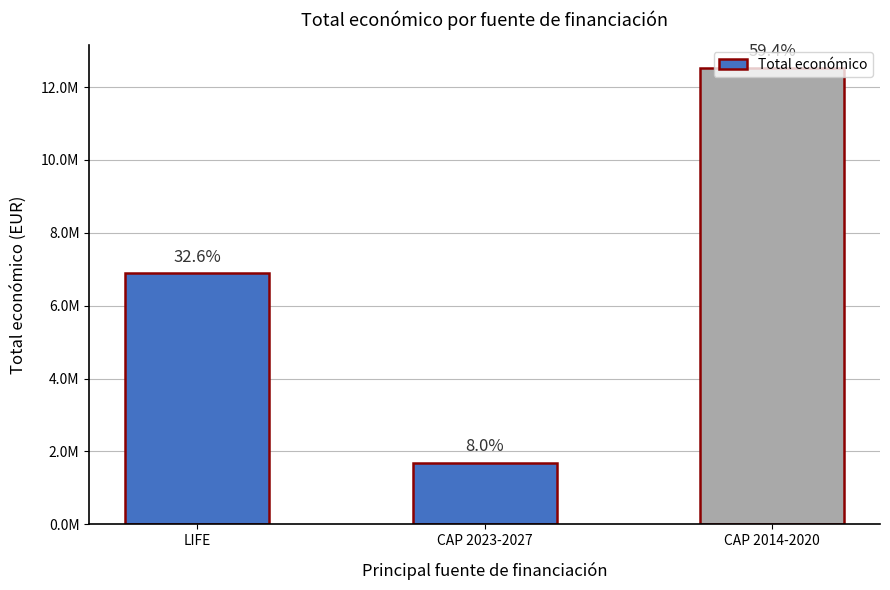

What is the difference between the maximum and minimum values?

10838360